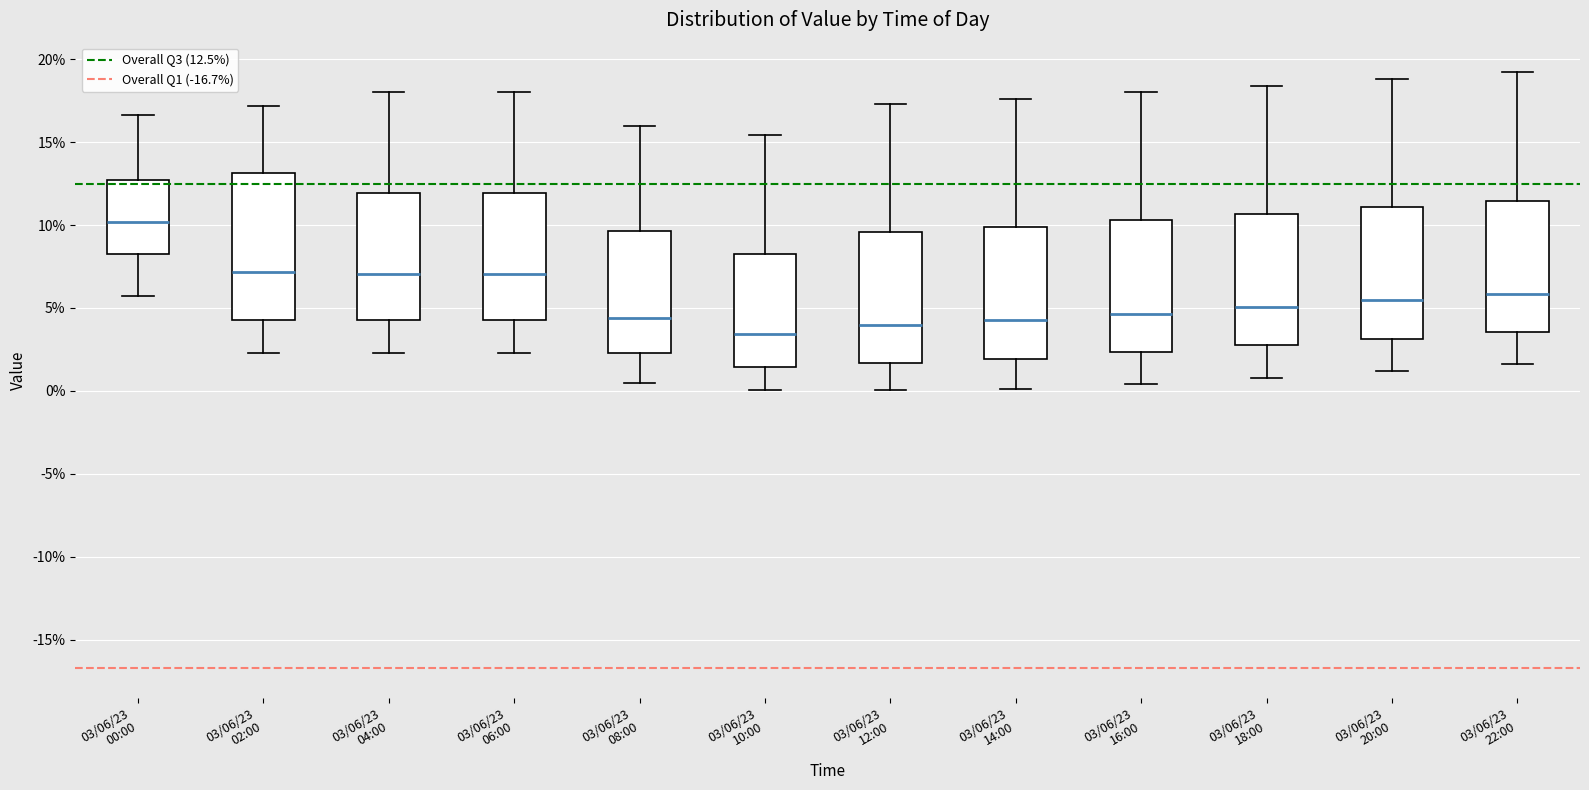

Which box is the tallest, from its lower edge to its upper edge?

03/06/23 02:00